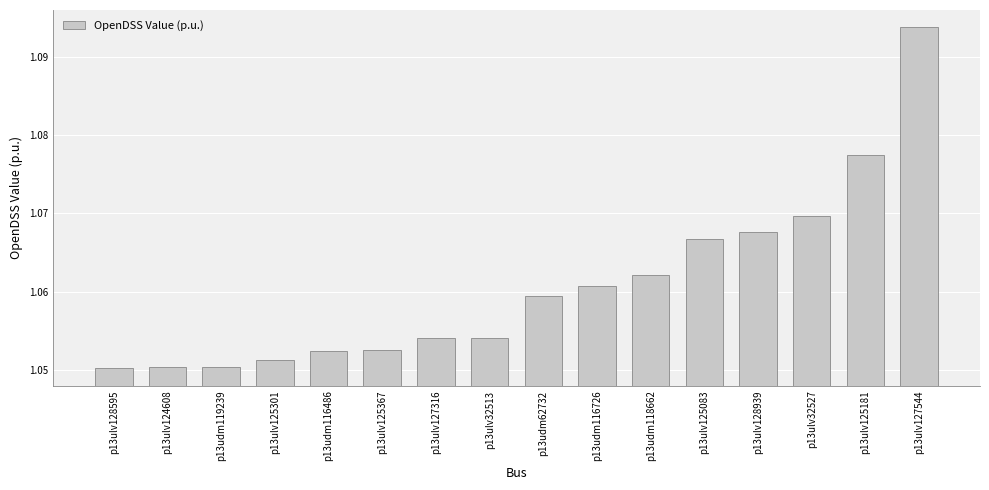

Between p13udm116726 and p13ulv125083, which is larger?

p13ulv125083